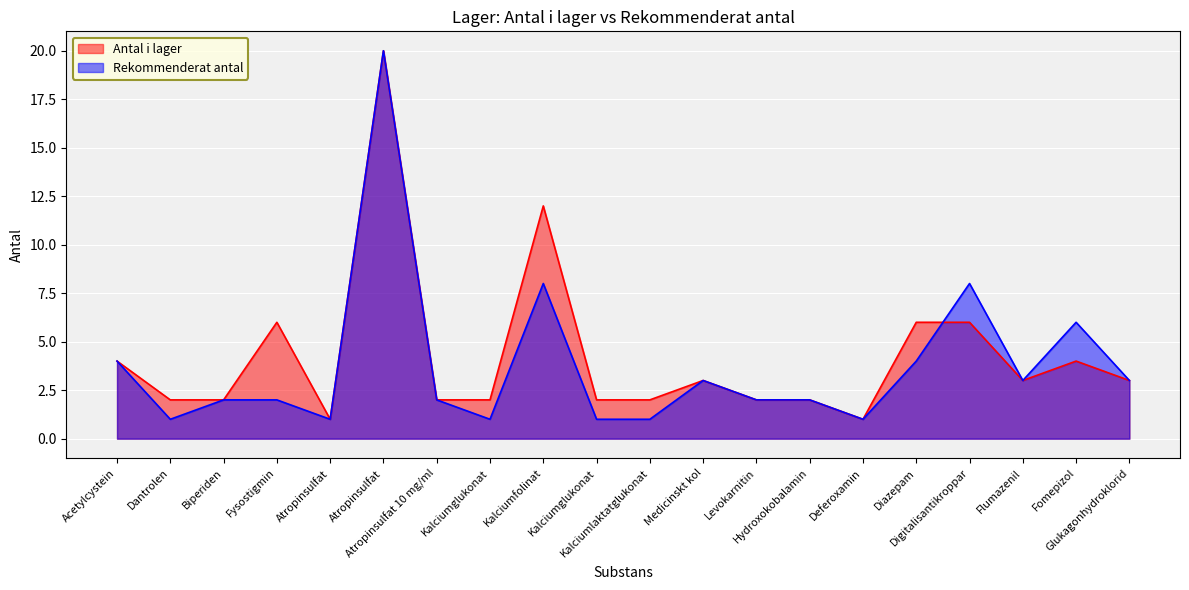

True or false: Rekommenderat antal has a value of 3 at Flumazenil.

True